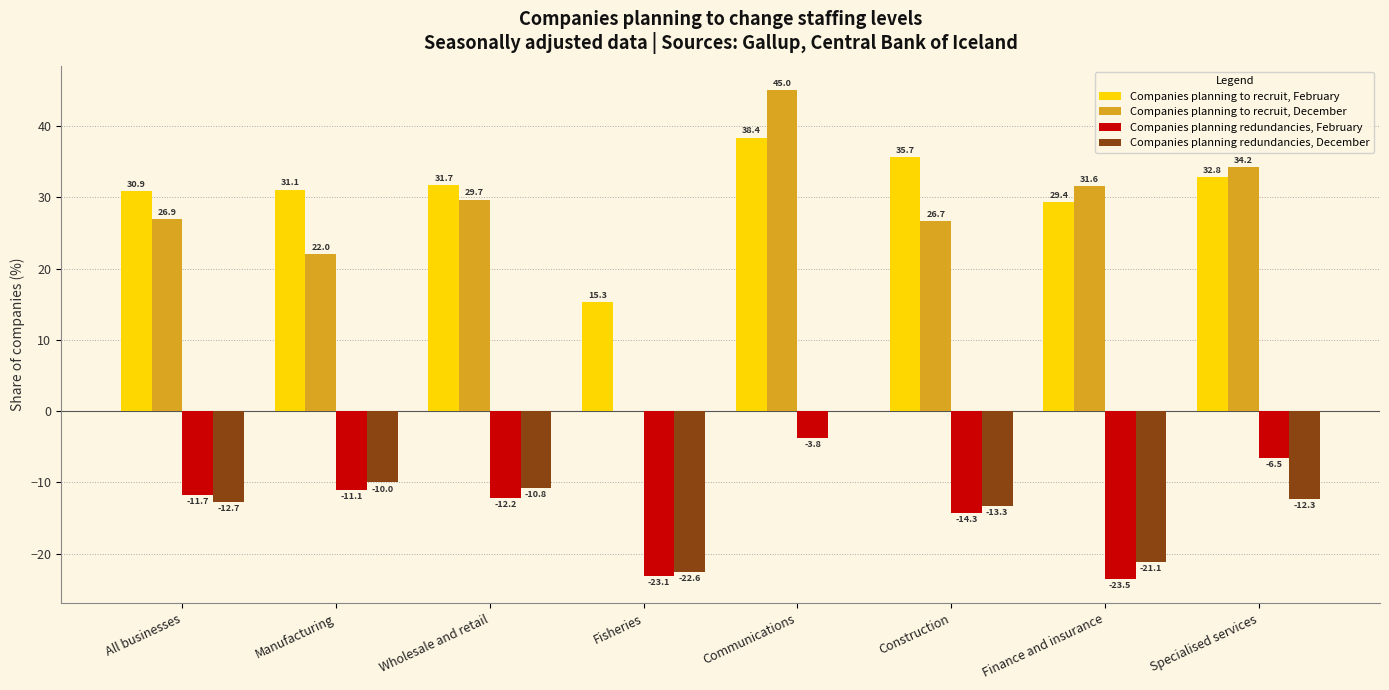

What is the maximum value shown in the chart?

45.0